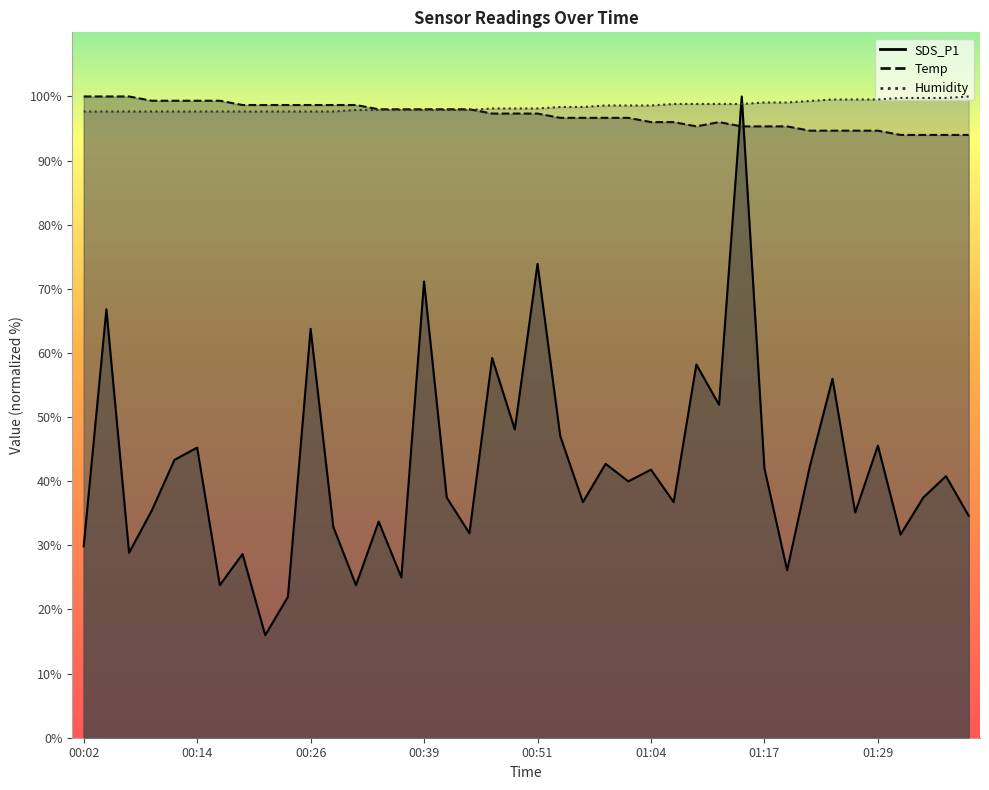

What is the total value across all series at 00:46?

254.7